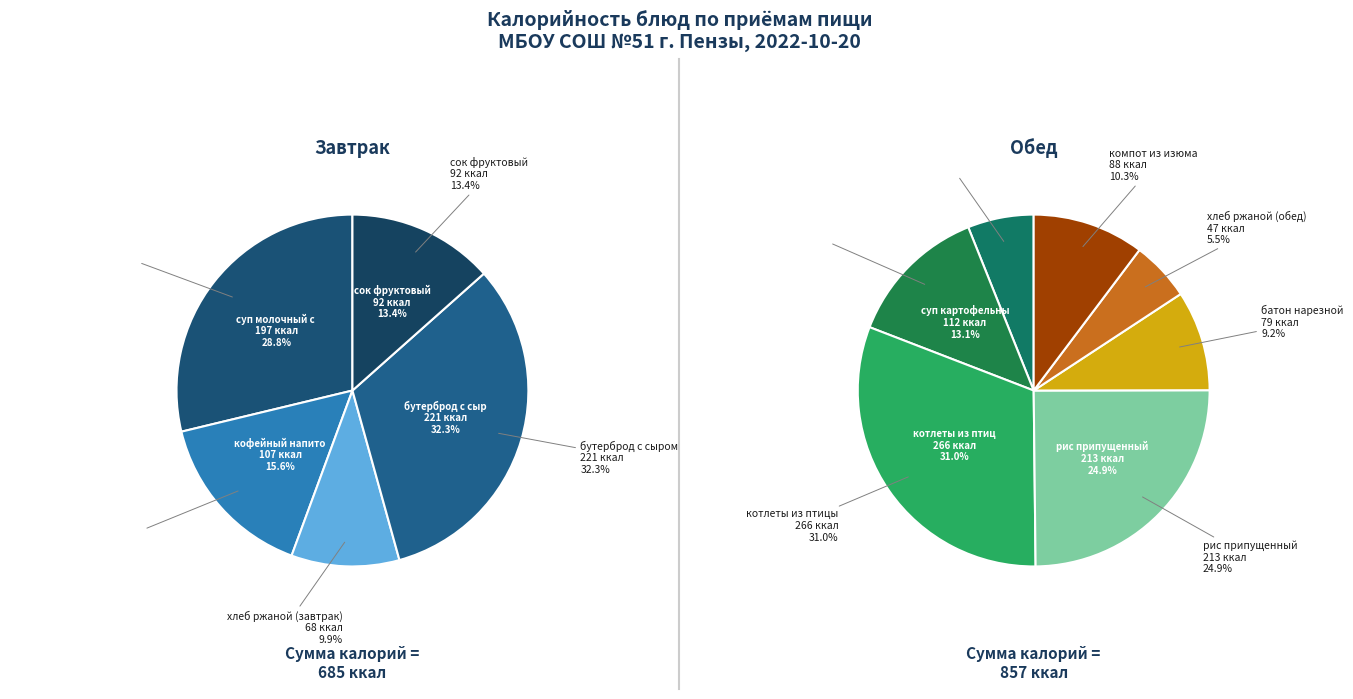

Rank the categories by value from highest to lowest.

котлеты из птицы, бутерброд с сыром, рис припущенный, суп молочный с макаронными, суп картофельный с клецками, кофейный напиток с молоком, сок фруктовый, компот из изюма, батон нарезной, хлеб ржаной (завтрак), салат из капусты, хлеб ржаной (обед)